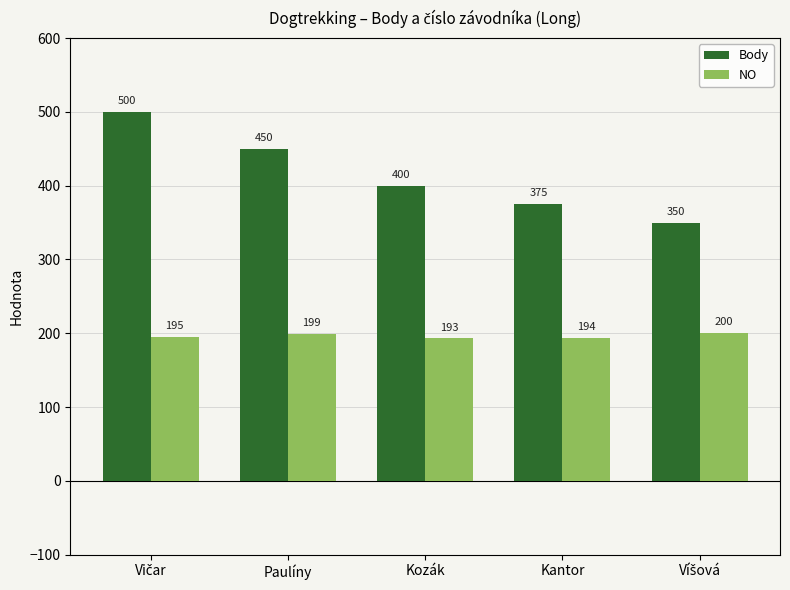

What is the approximate value of NO at Paulíny?

199